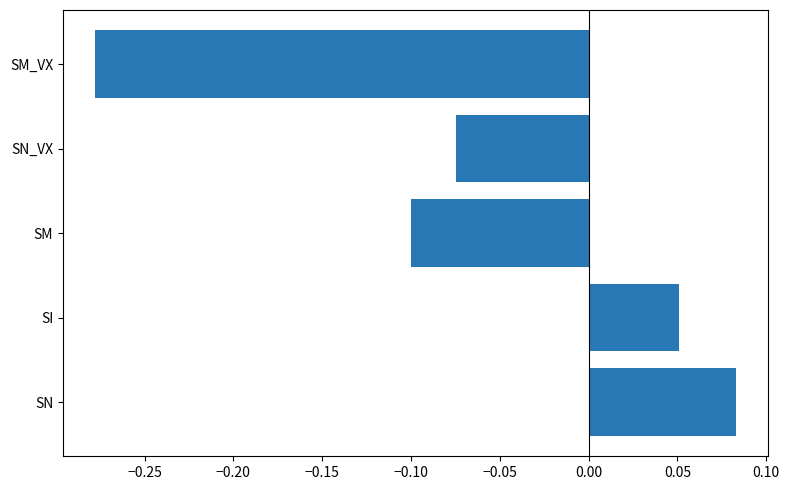

The chart shows a value of -0.1 at SM. True or false?

True